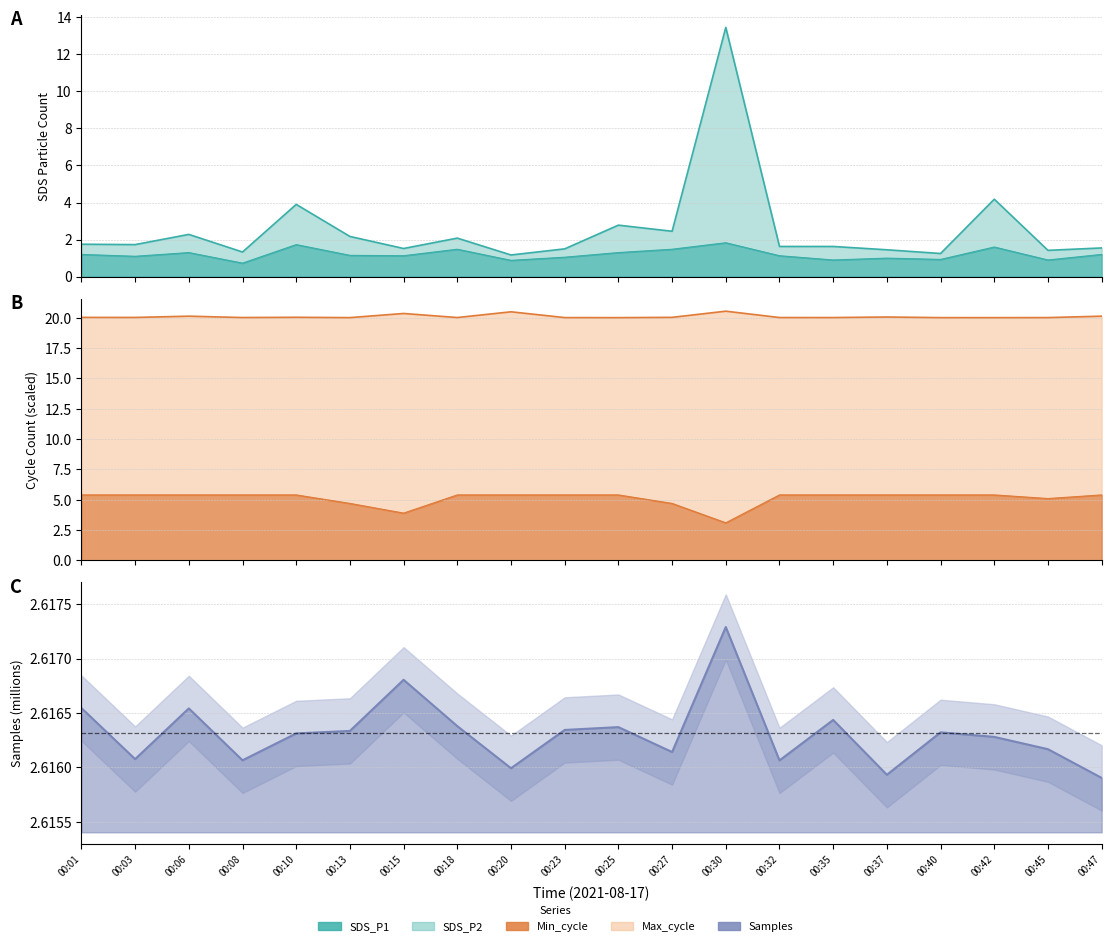

What is the sum of the values at 00:01 and 00:27?

5.2